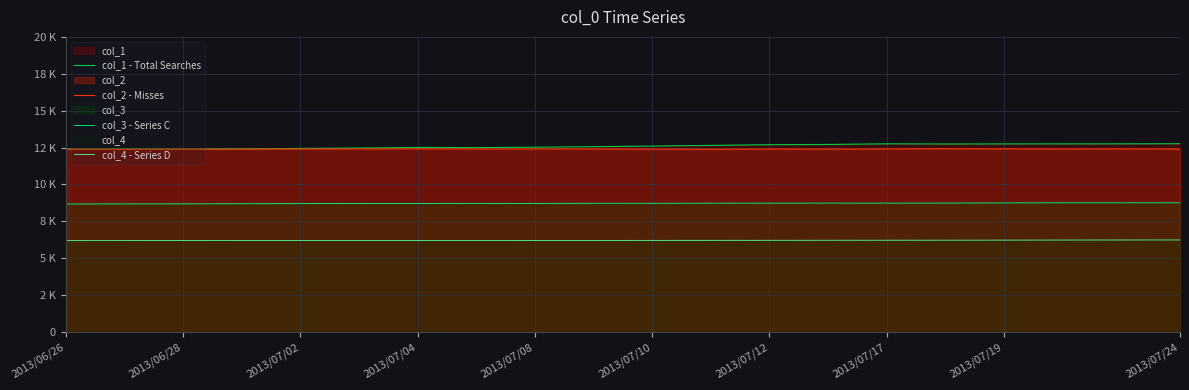

What are all the series names shown in the legend?

col_1 - Total Searches, col_2 - Misses, col_3 - Series C, col_4 - Series D